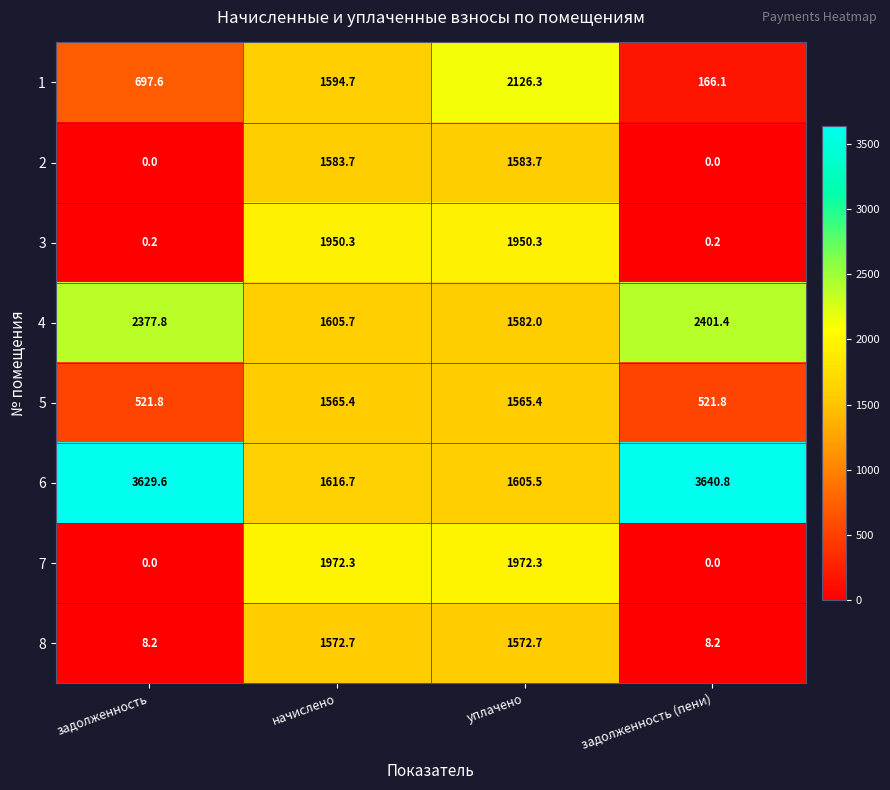

The 3 series shows 2670.3 at уплачено. True or false?

False